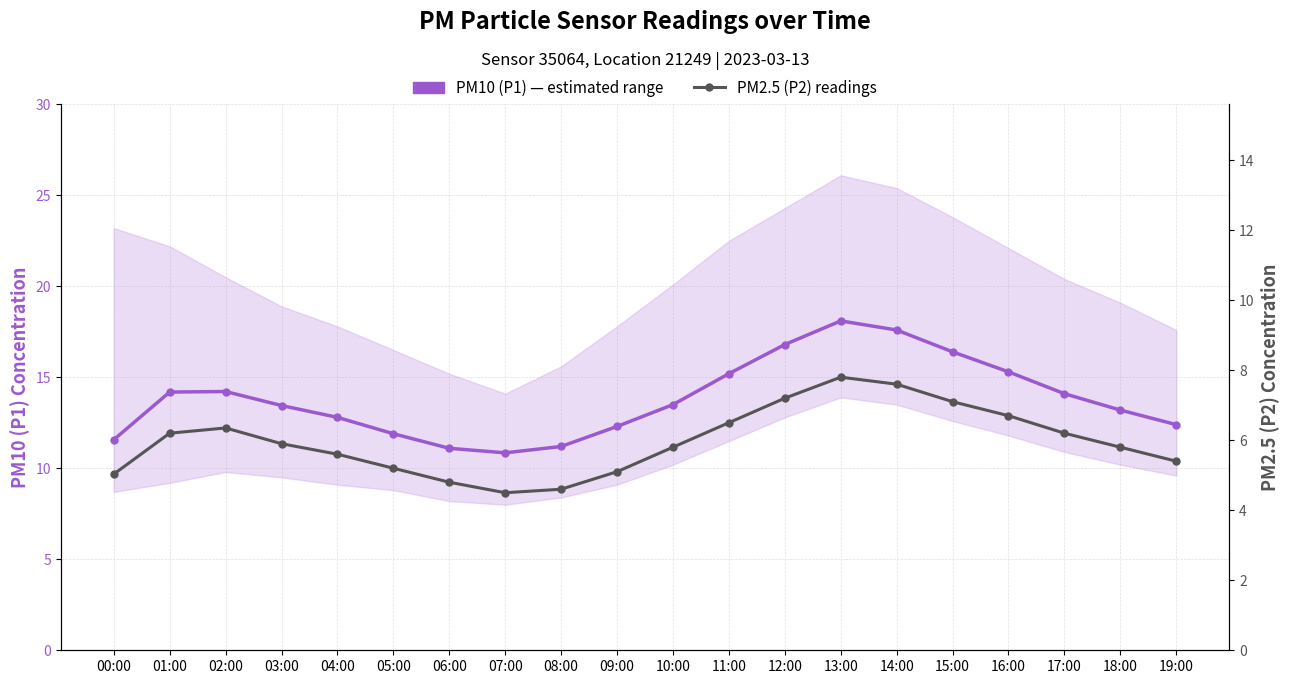

At 01:00, list the series in order from smallest to largest.

PM2.5 (P2) readings, PM10 (P1) — estimated range